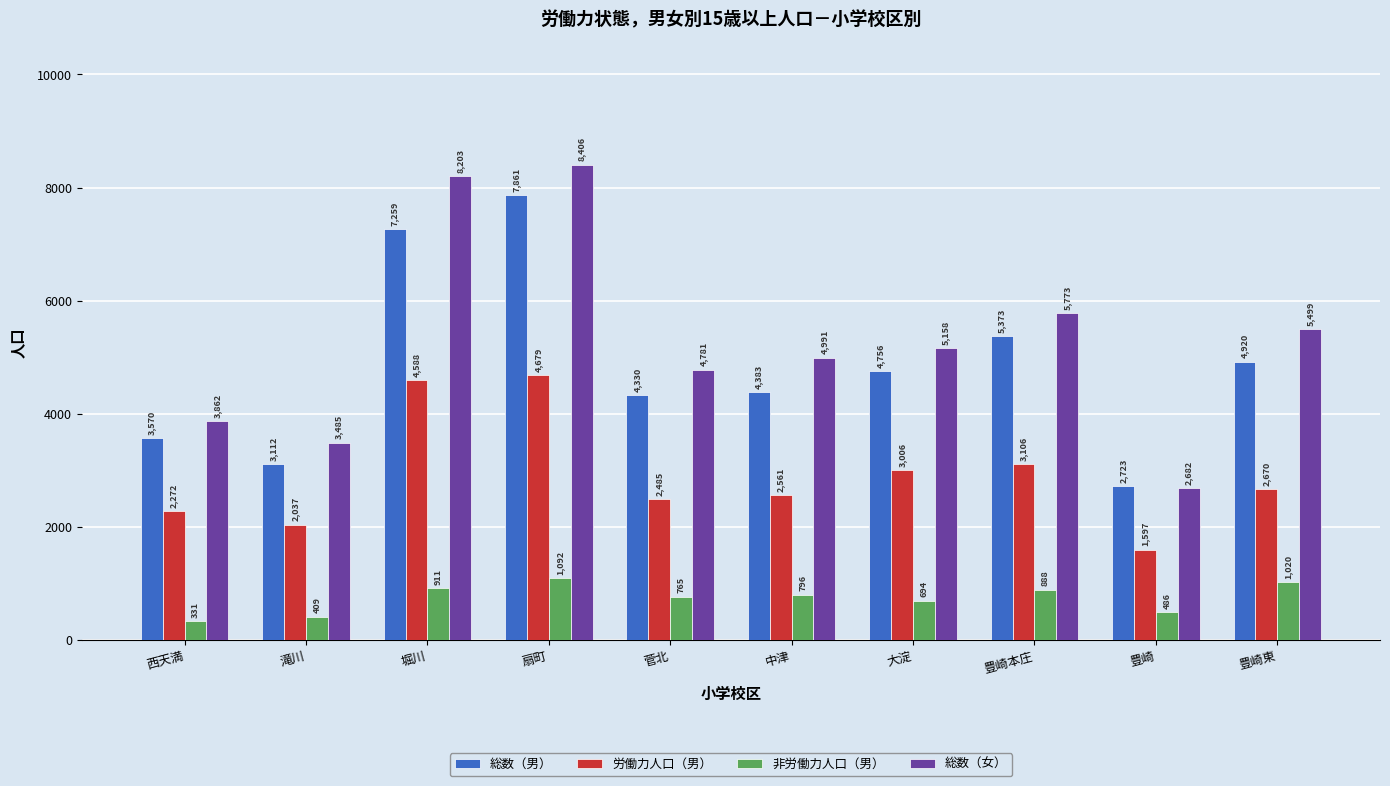

Between 滝川 and 扇町, which series saw the biggest shift?

総数（女）